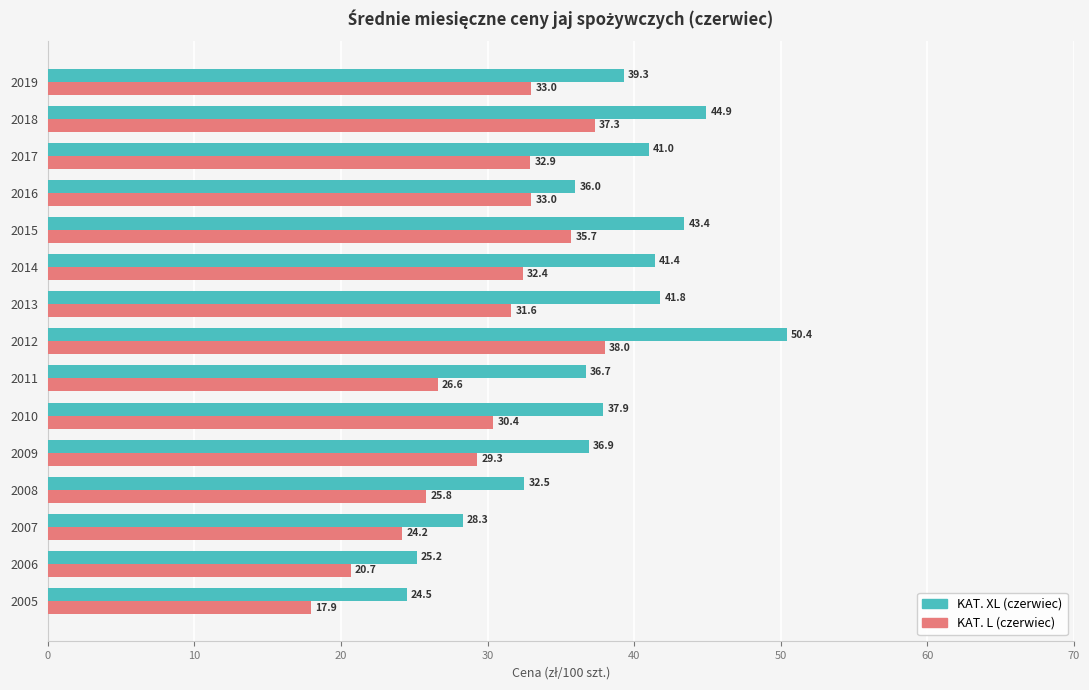

What is the total value across all series at 2016?

69.0